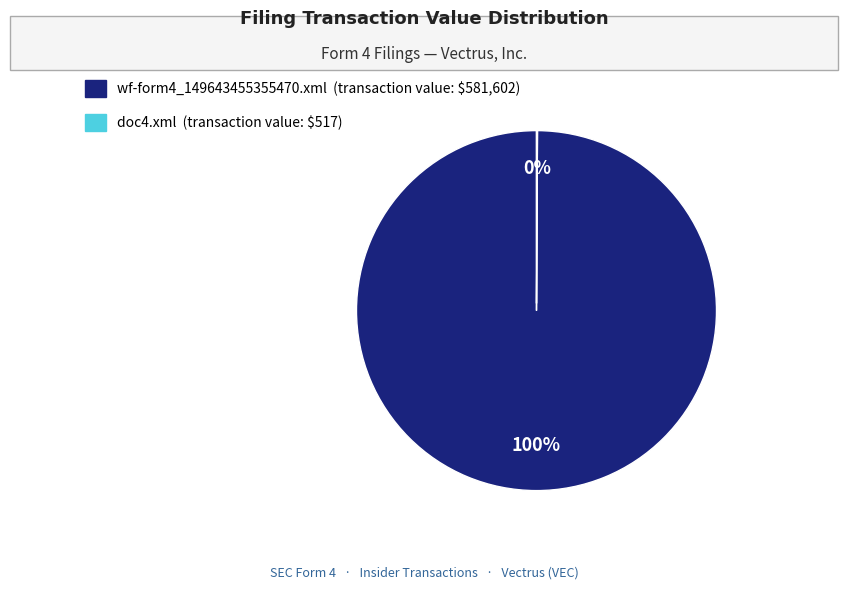

Which category has the biggest portion of the pie?

wf-form4_149643455355470.xml